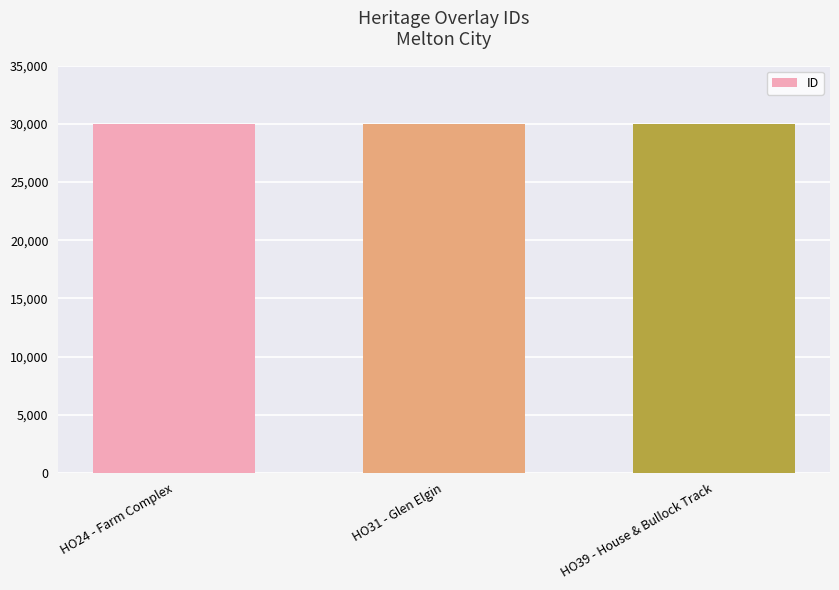

What is the difference between the second highest and minimum values?

20